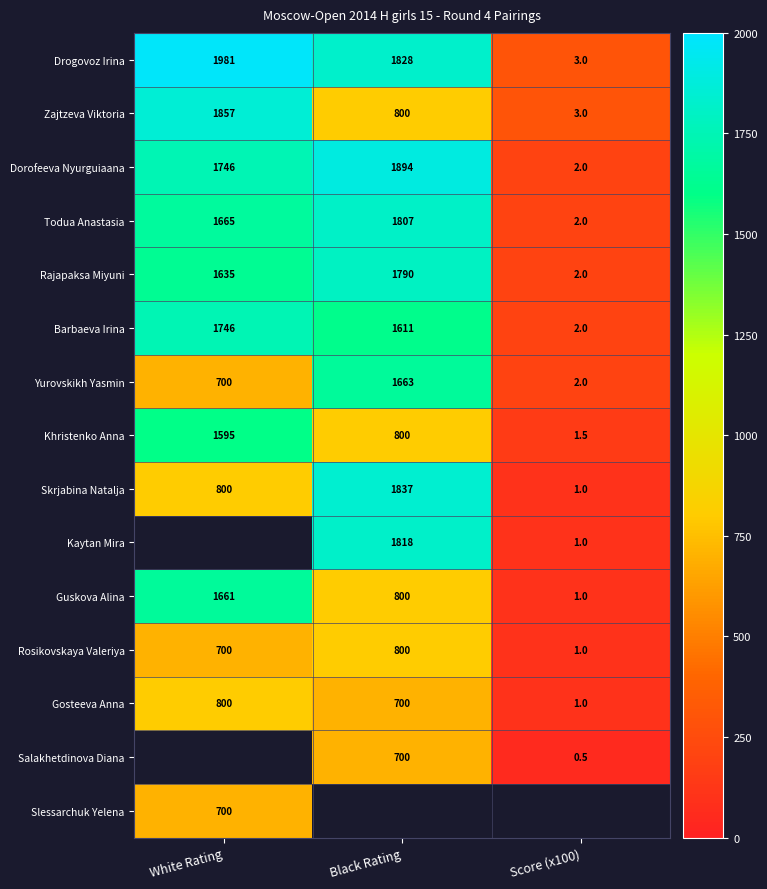

Rank the categories by Yurovskikh Yasmin value from highest to lowest.

Black Rating, White Rating, Score (x100)